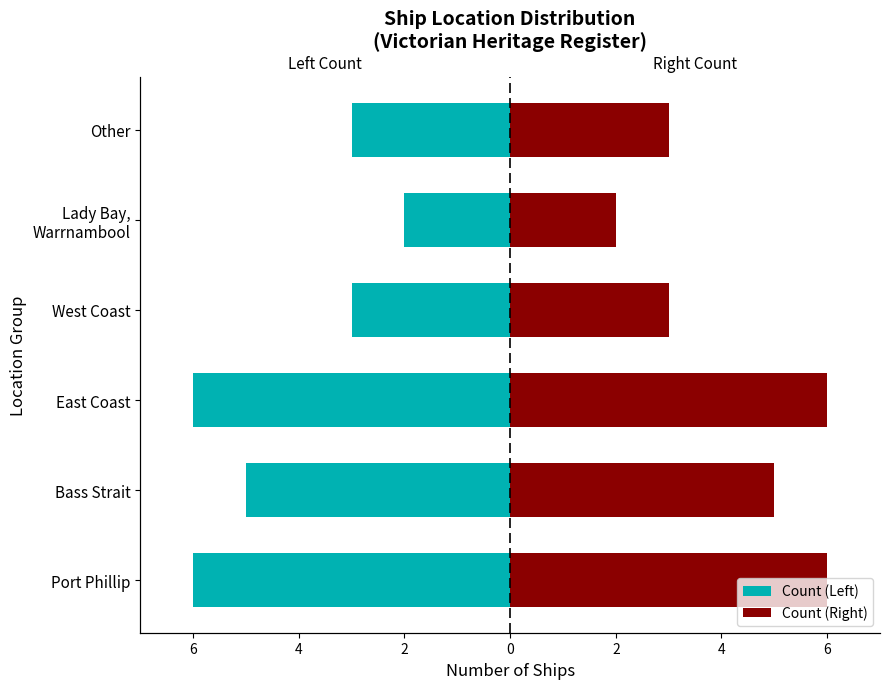

Between Lady Bay, Warrnambool and Other, which series saw the biggest shift?

Count (Left)